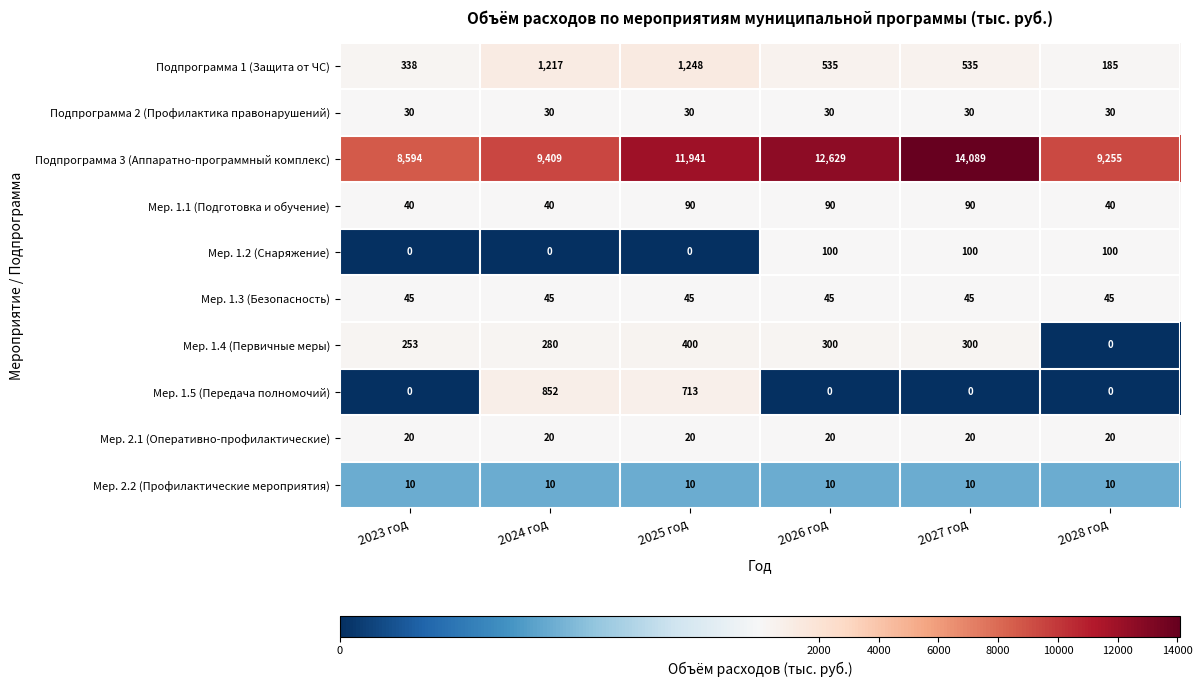

How many data points does each series have?

6